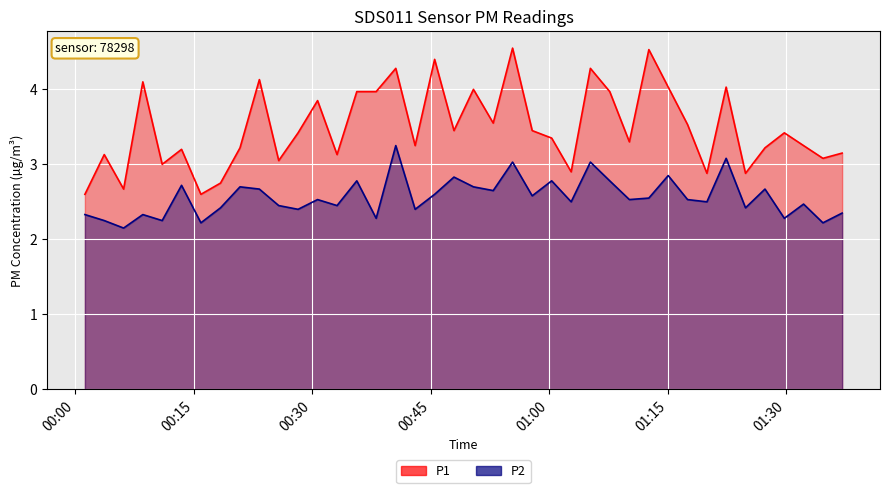

Reading right to left, what are all the values shown in this chart?

P1: 3.1	3.1	3.2	3.4	3.2	2.9	4.0	2.9	3.5	4.0	4.5	3.3	4.0	4.3	2.9	3.4	3.5	4.5	3.5	4.0	3.5	4.4	3.2	4.3	4.0	4.0	3.1	3.9	3.4	3.0	4.1	3.2	2.8	2.6	3.2	3.0	4.1	2.7	3.1	2.6
P2: 2.4	2.2	2.5	2.3	2.7	2.4	3.1	2.5	2.5	2.9	2.5	2.5	2.8	3.0	2.5	2.8	2.6	3.0	2.6	2.7	2.8	2.6	2.4	3.2	2.3	2.8	2.5	2.5	2.4	2.5	2.7	2.7	2.4	2.2	2.7	2.2	2.3	2.1	2.2	2.3